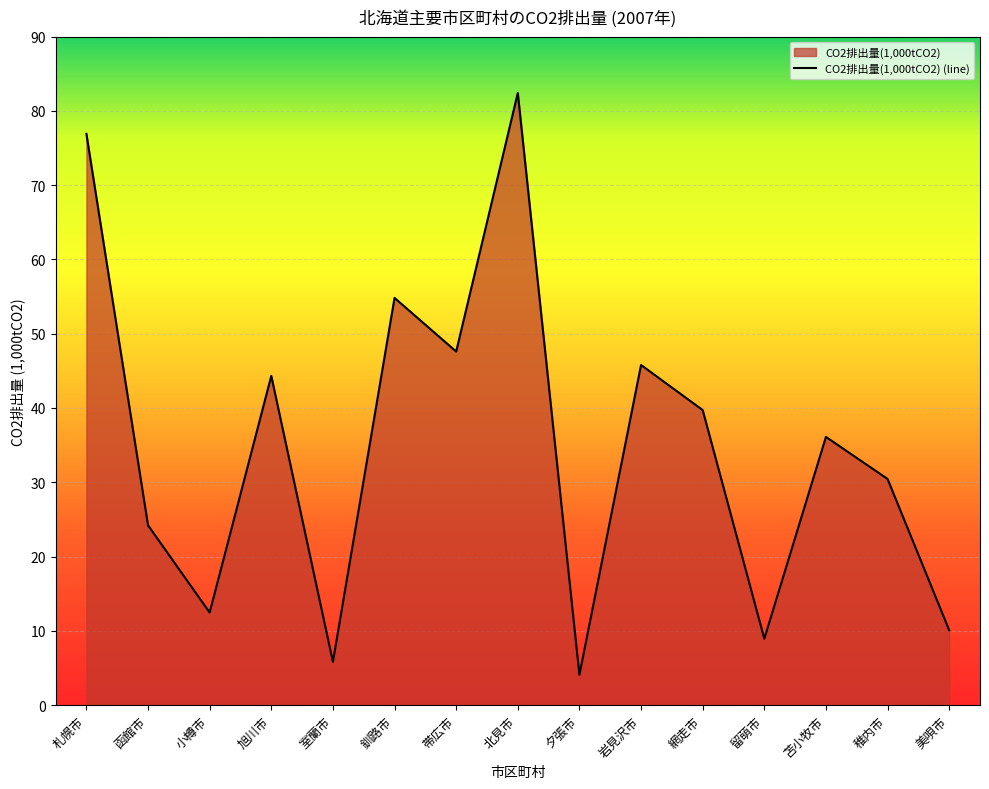

The value at 美唄市 is 10.1. True or false?

True